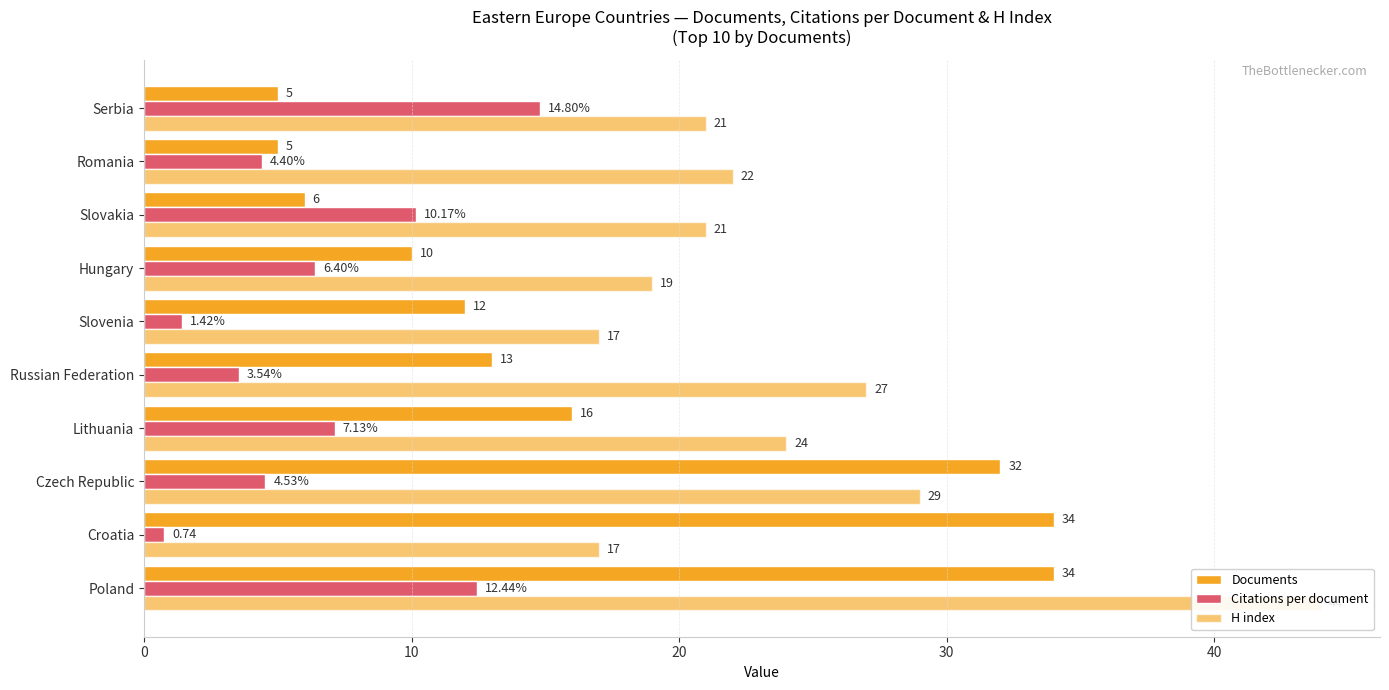

What is the value of the H index bar at the 8th from the left?

21.0